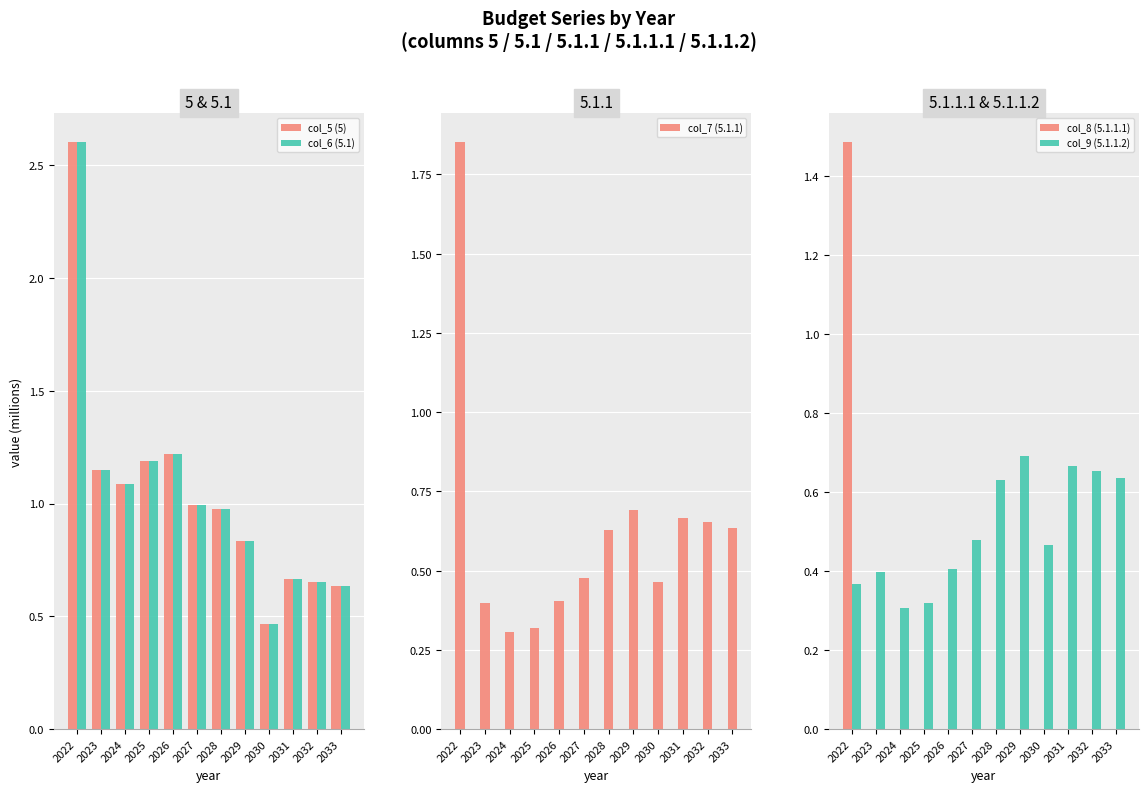

The value of col_7 (5.1.1) at 2029 is 0.7. True or false?

True